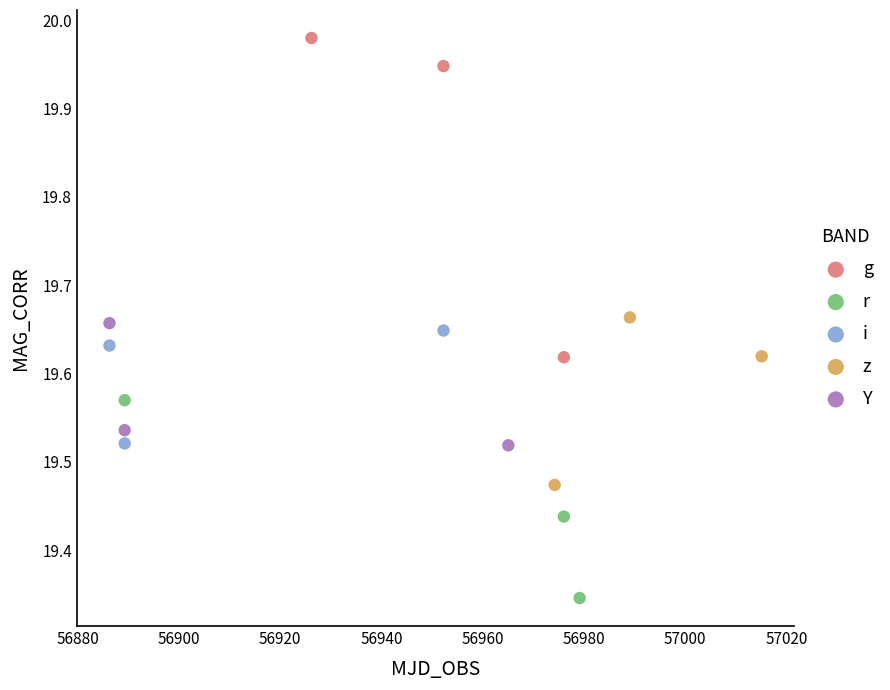

Which series has the widest spread of Y values?

g